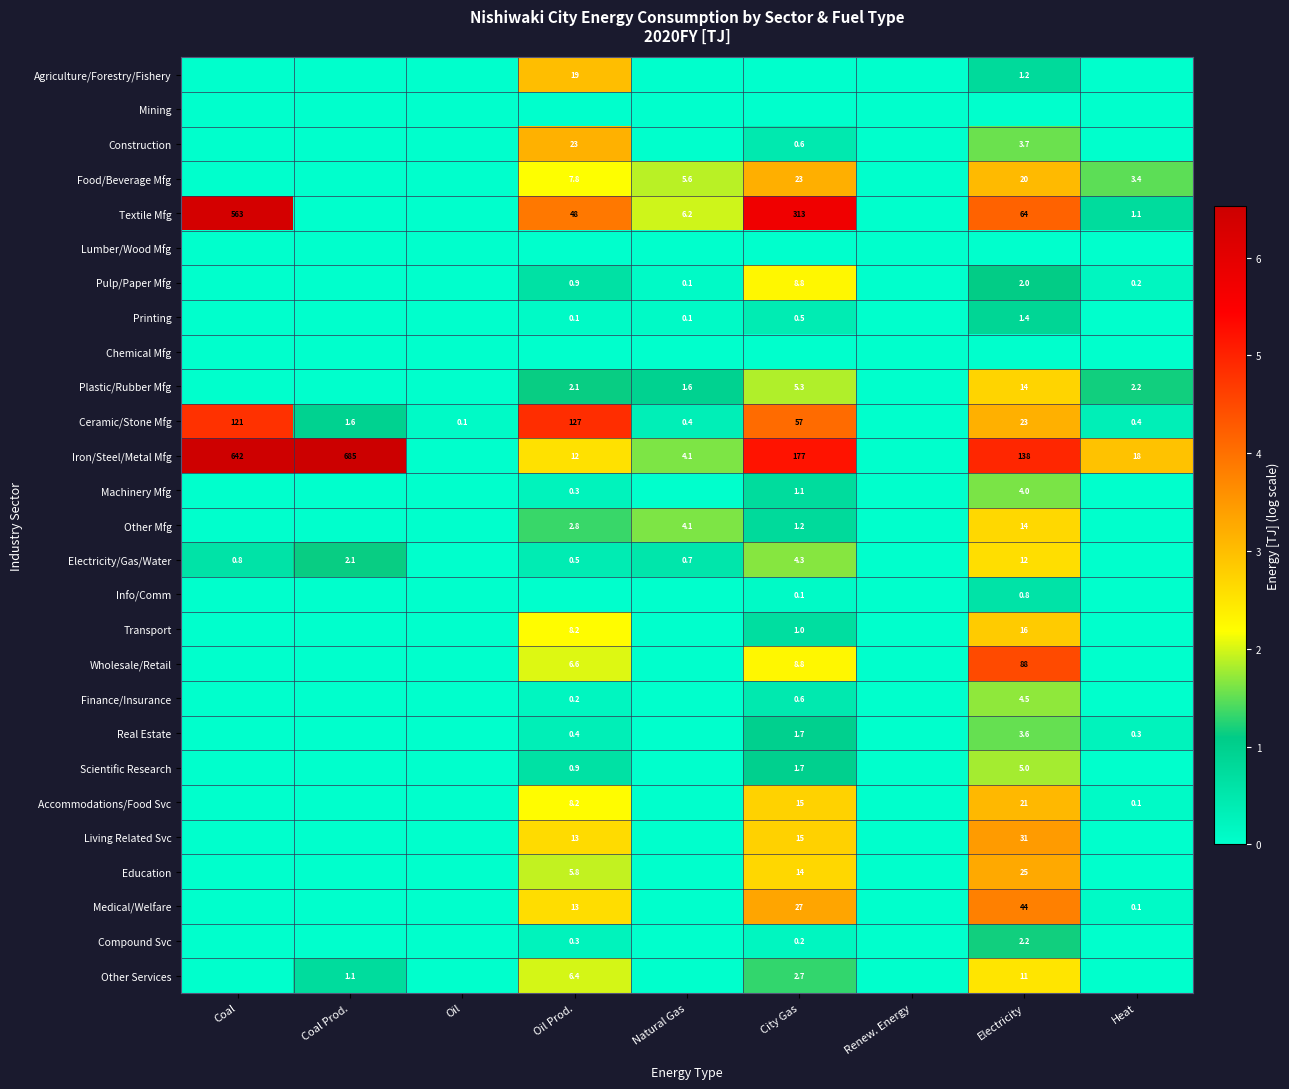

True or false: Machinery Mfg has a value of 0.3 at Oil Prod..

True